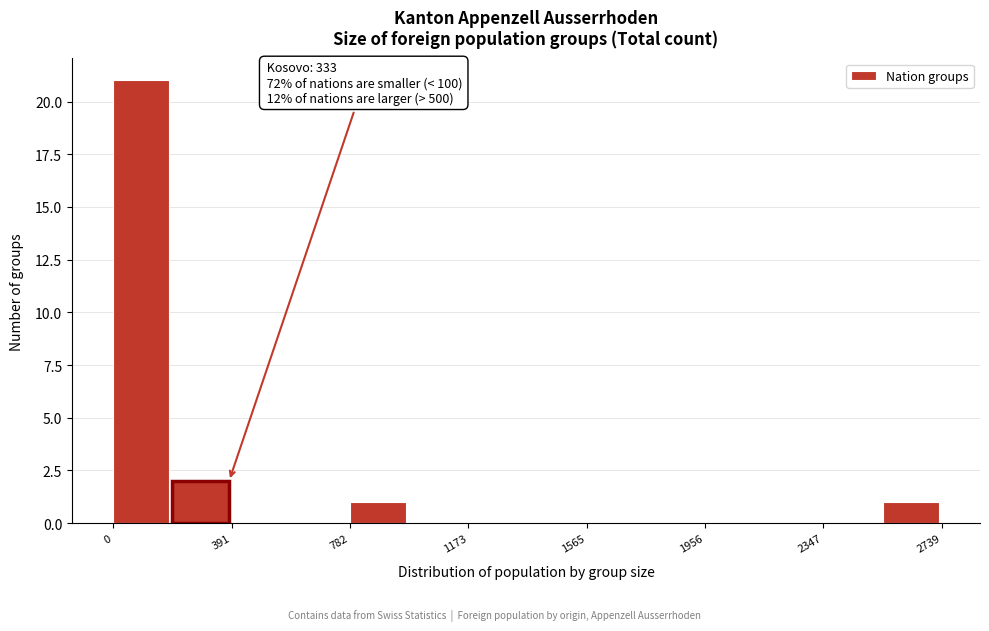

Read against the x-axis, roughly where is the centre of the tallest bar?

100